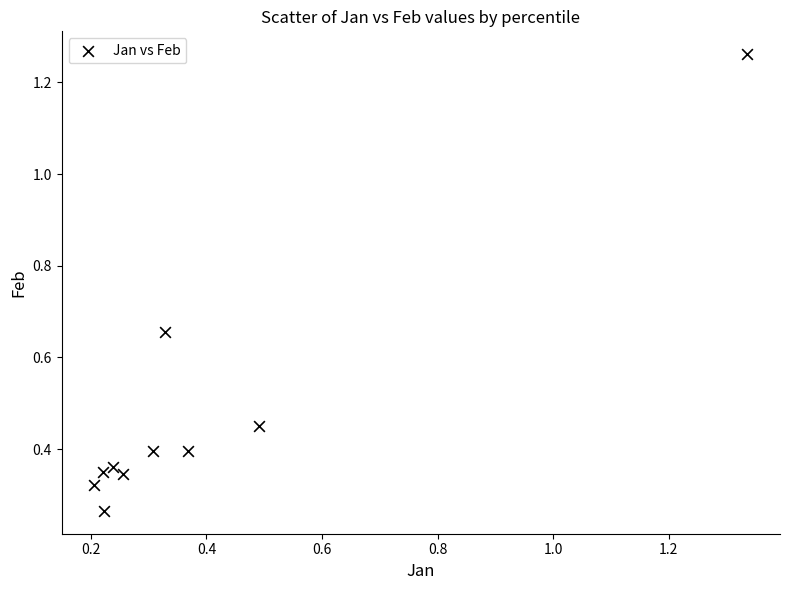

What is the average Y value?

0.5